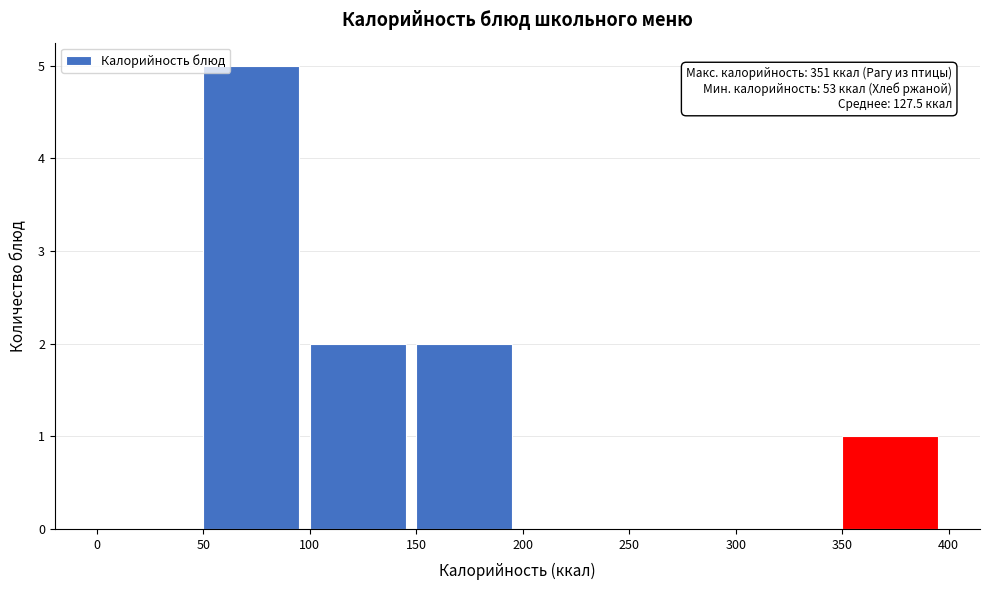

Over which range of the x-axis is the bar tallest?

50 to 100